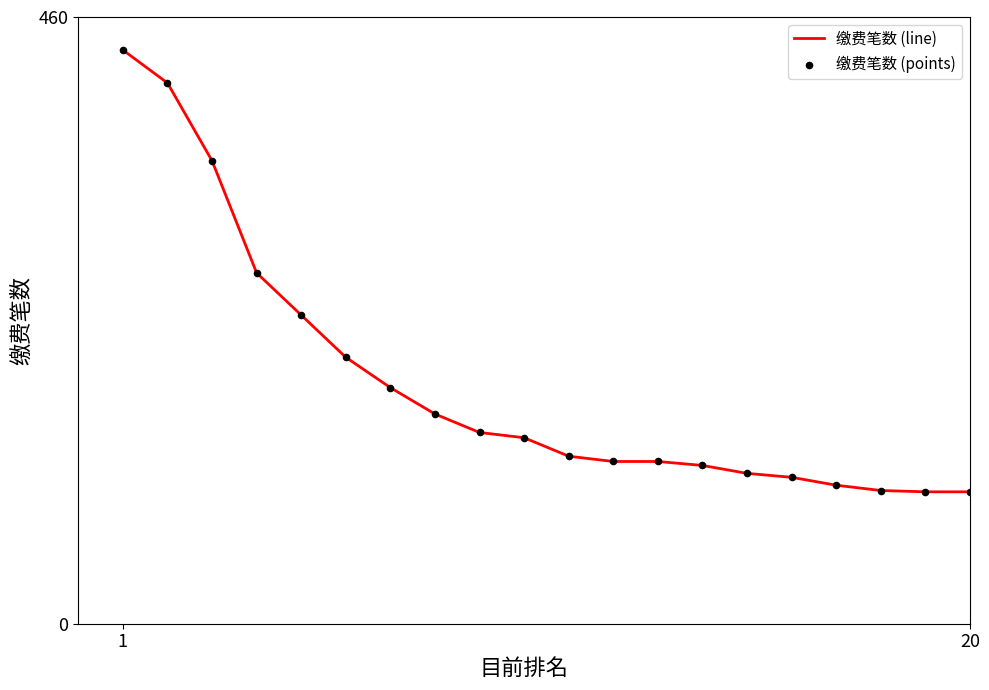

What is the smallest value displayed?

100